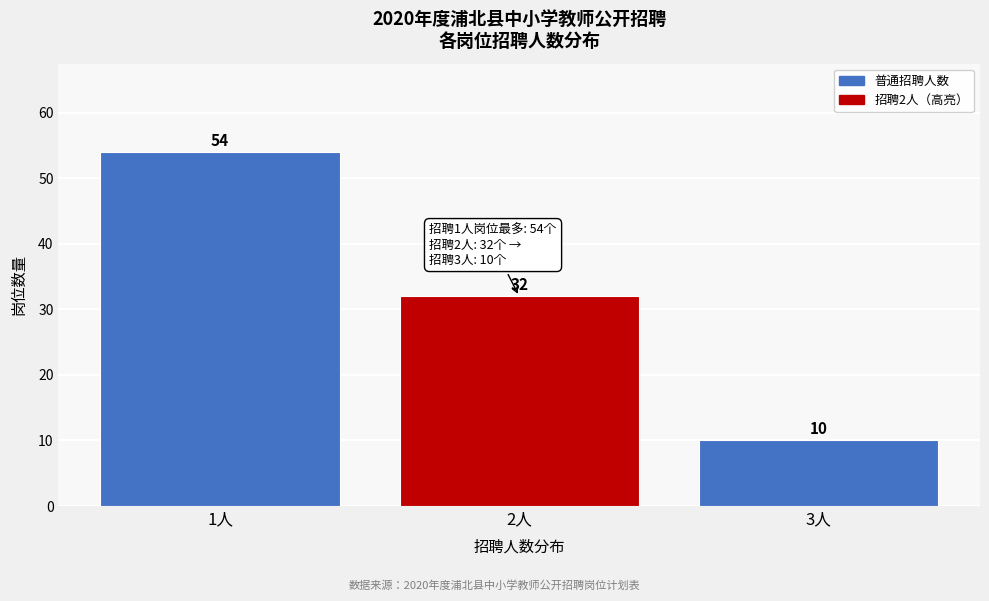

Reading left to right, list every bar in this chart as the range it spans on the x-axis followed by its height.

0.5 to 1.5: 54
1.5 to 2.5: 32
2.5 to 3.5: 10